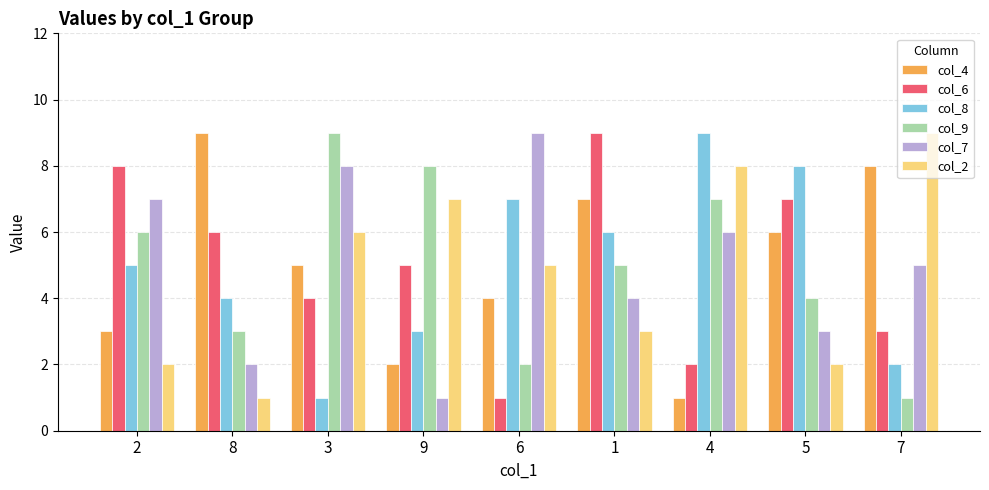

List the labels in order of col_7 value, largest first.

6, 3, 2, 4, 7, 1, 5, 8, 9